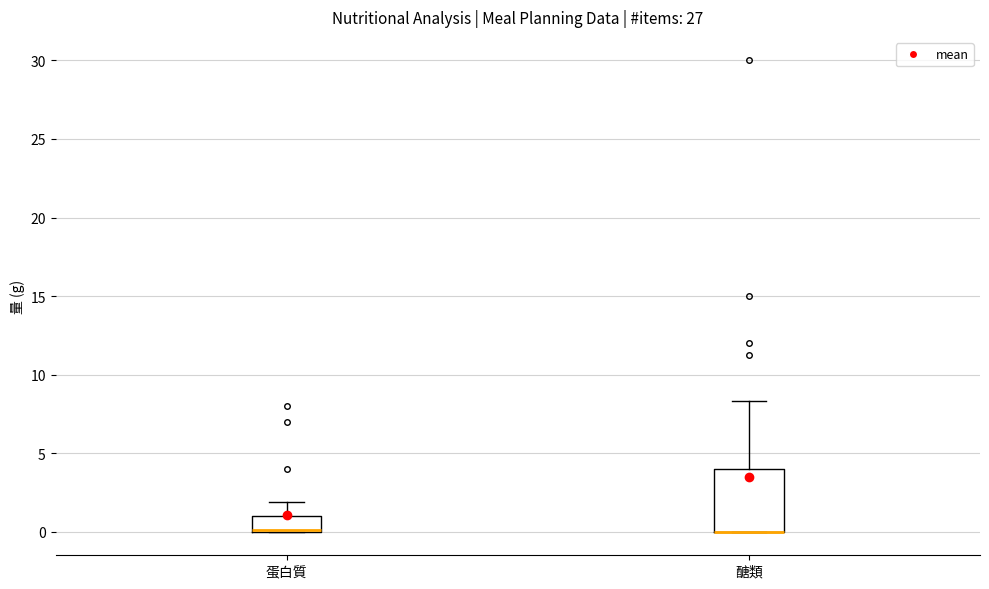

Comparing the boxes themselves (not the whiskers), which one is the tallest?

醣類